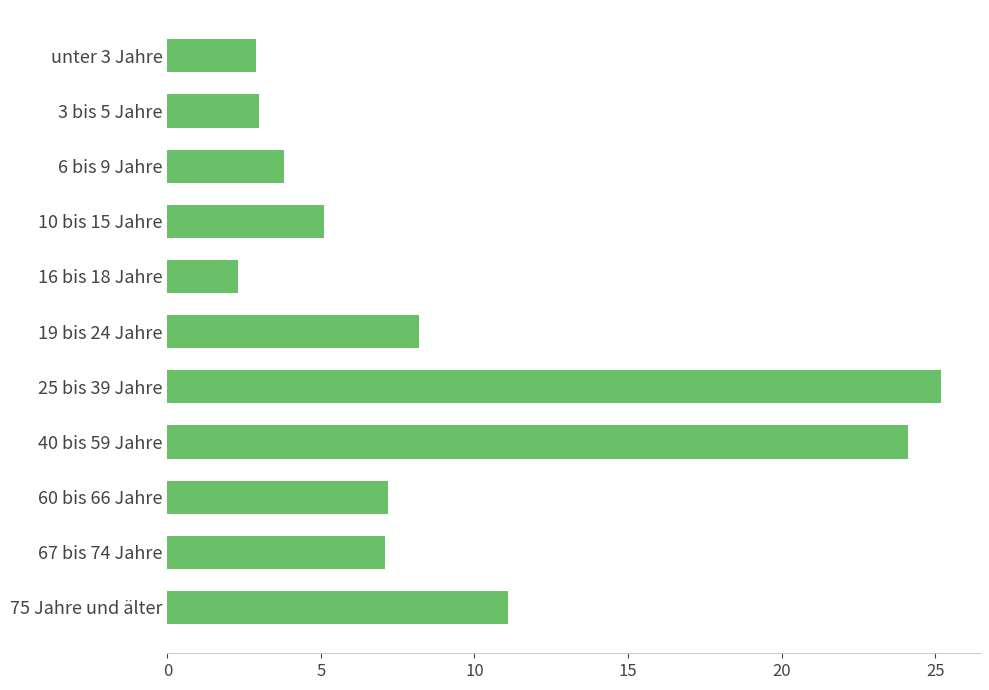

Which category has the lowest value across all series?

16 bis 18 Jahre